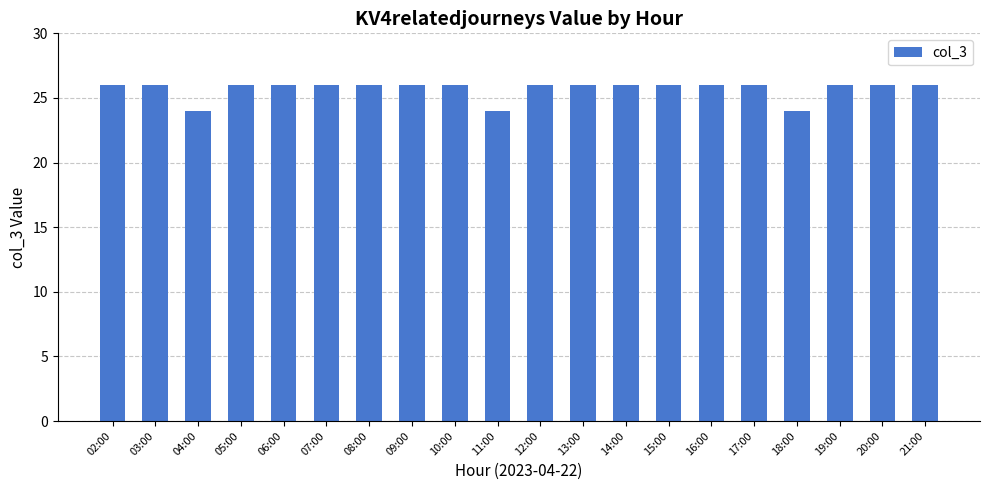

Is it true that the value at 11:00 is 24?

True